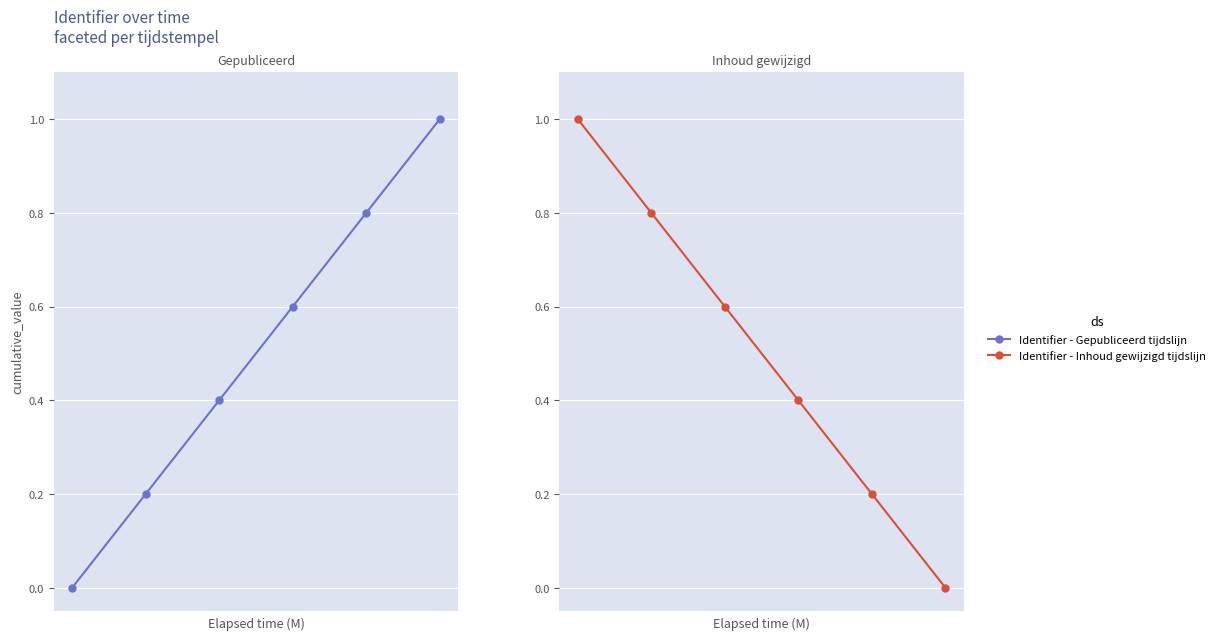

True or false: Identifier - Gepubliceerd tijdslijn and Identifier - Inhoud gewijzigd tijdslijn intersect in this chart.

True